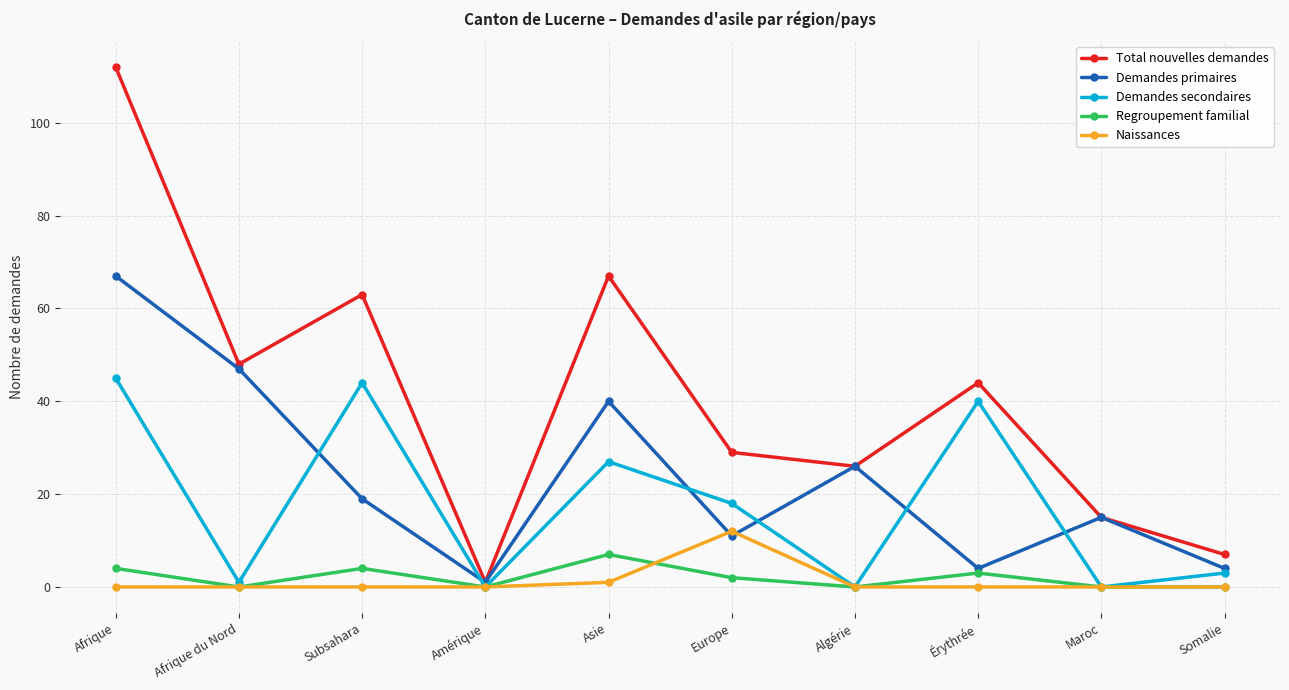

At how many categories does at least one series exceed 73?

1